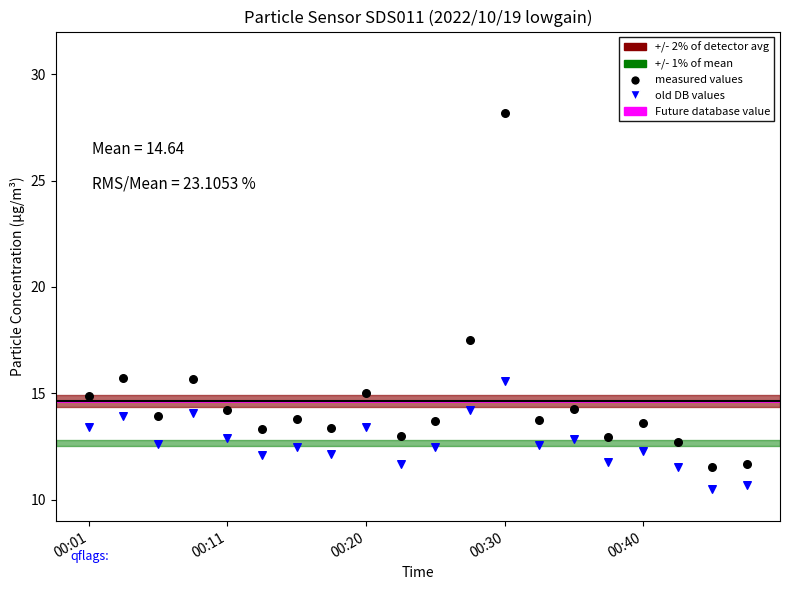

Which series has the largest Y range (max minus min)?

measured values